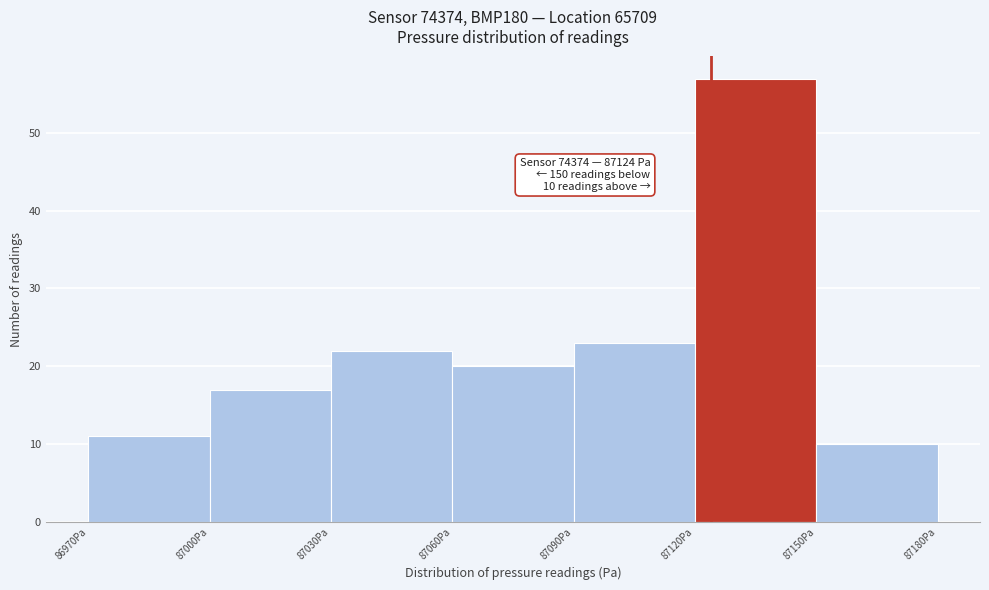

Over which range of the x-axis is the bar tallest?

87120 to 87150